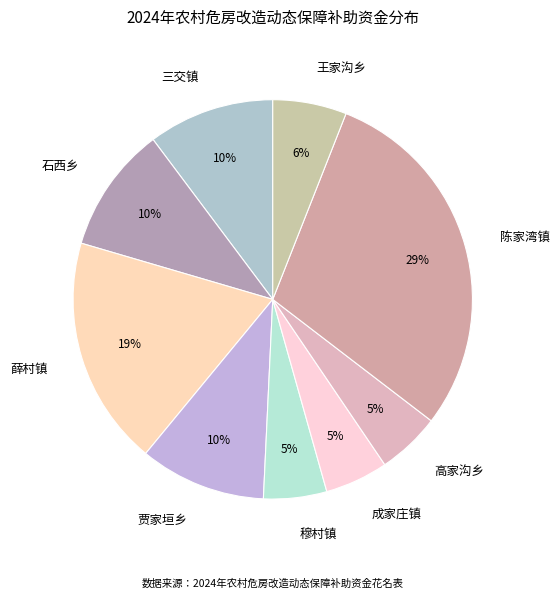

To the nearest percent, what portion does 三交镇 represent?

10%